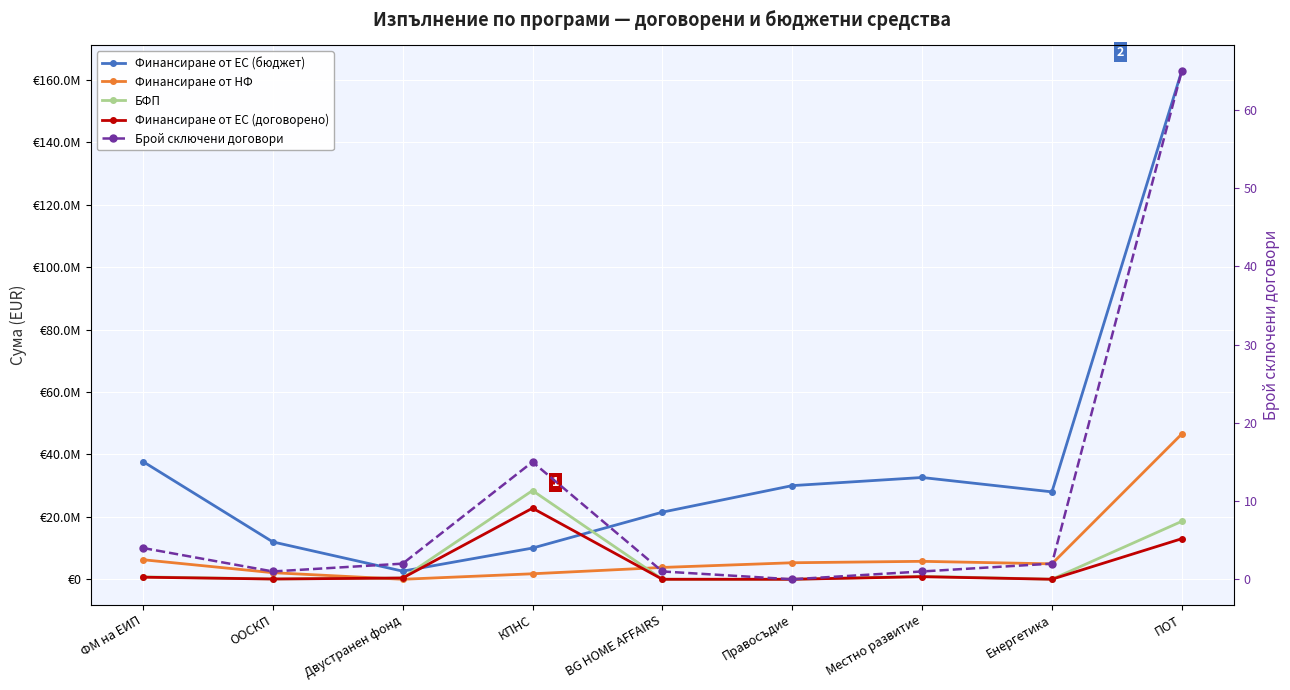

Count the number of data series in this chart.

5